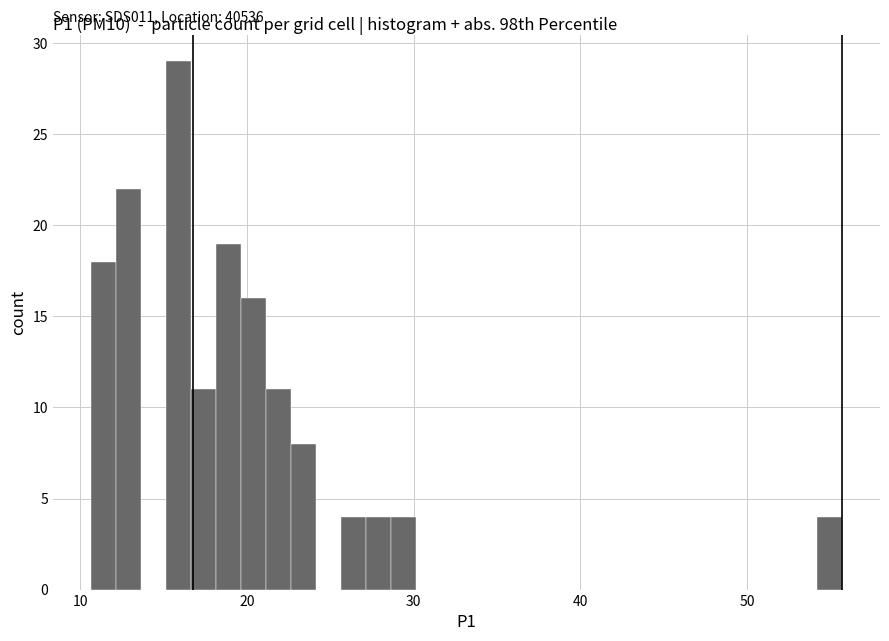

Around what value on the x-axis is the tallest bar? Give the approximate position of its centre, as read against the axis.

16